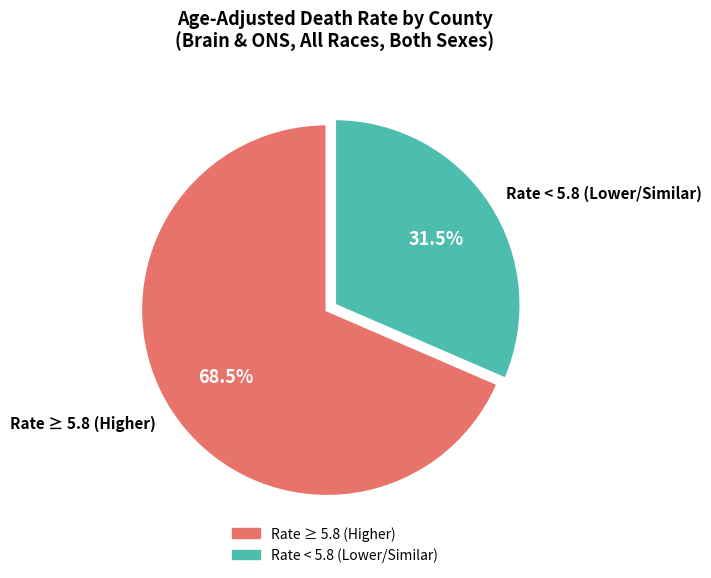

Is the sum of Rate < 5.8 (Lower/Similar) and Rate ≥ 5.8 (Higher) greater than half?

Yes